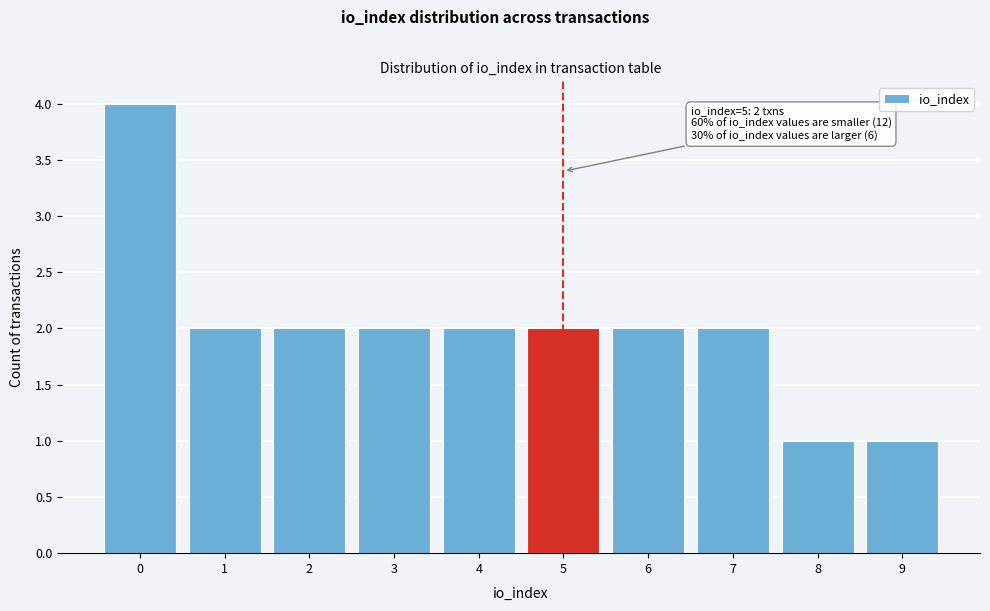

Reading right to left, extract all data points from this chart.

9=1	8=1	7=2	6=2	5=2	4=2	3=2	2=2	1=2	0=4